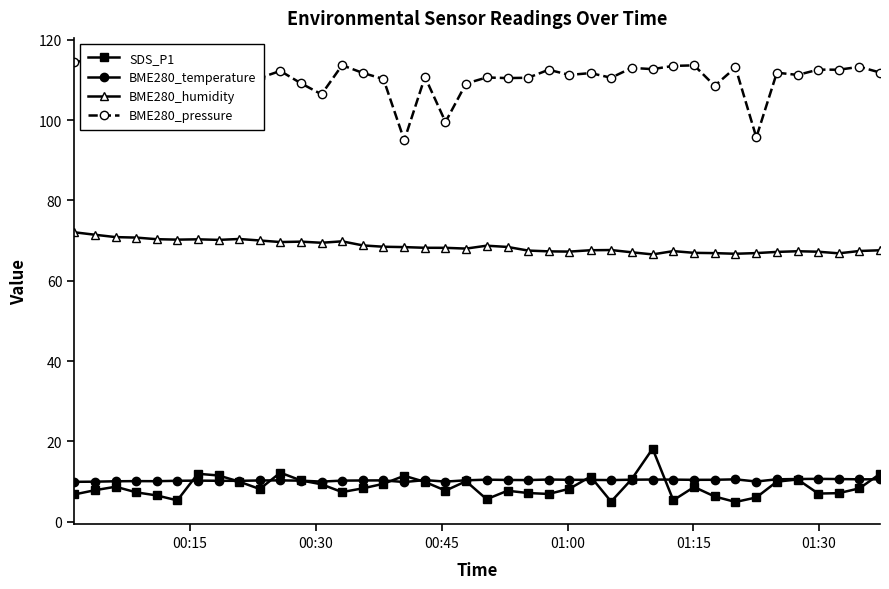

What are all the series names shown in the legend?

SDS_P1, BME280_temperature, BME280_humidity, BME280_pressure